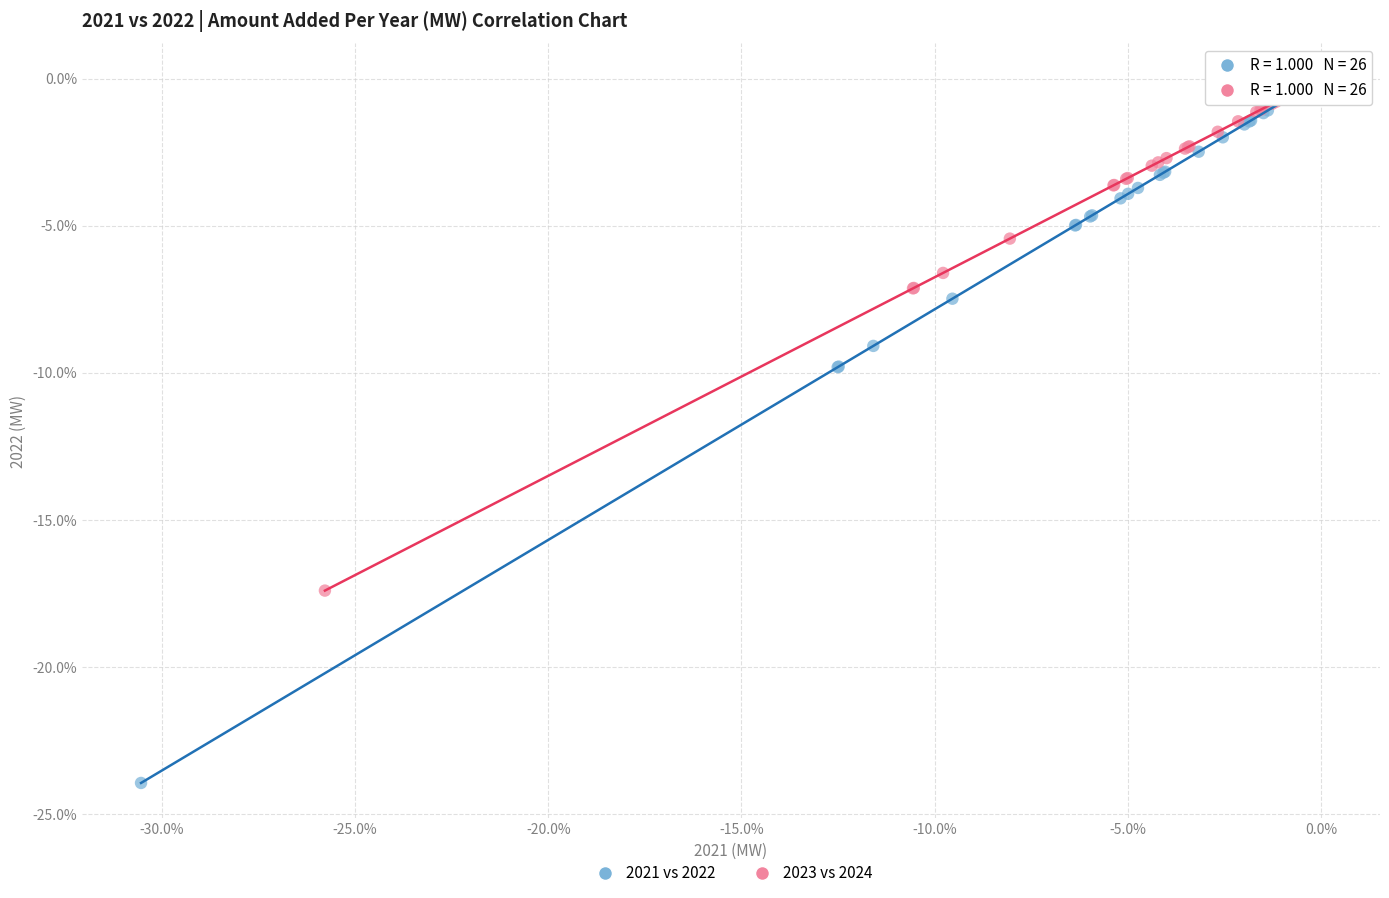

What are all the series names shown in the legend?

2021 vs 2022, 2023 vs 2024